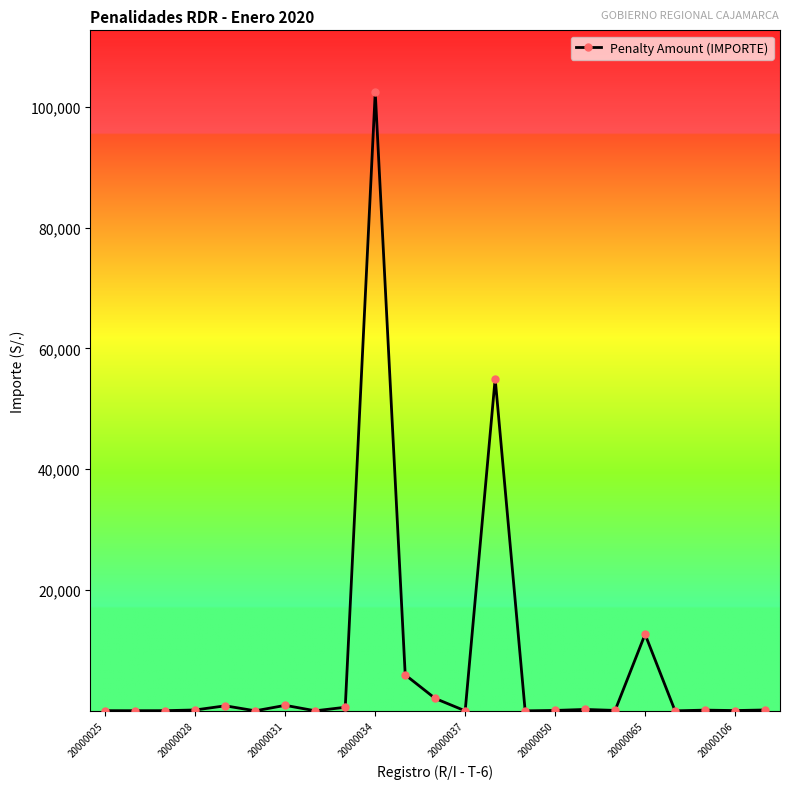

True or false: there are more than 0 points higher than both neighbors.

True